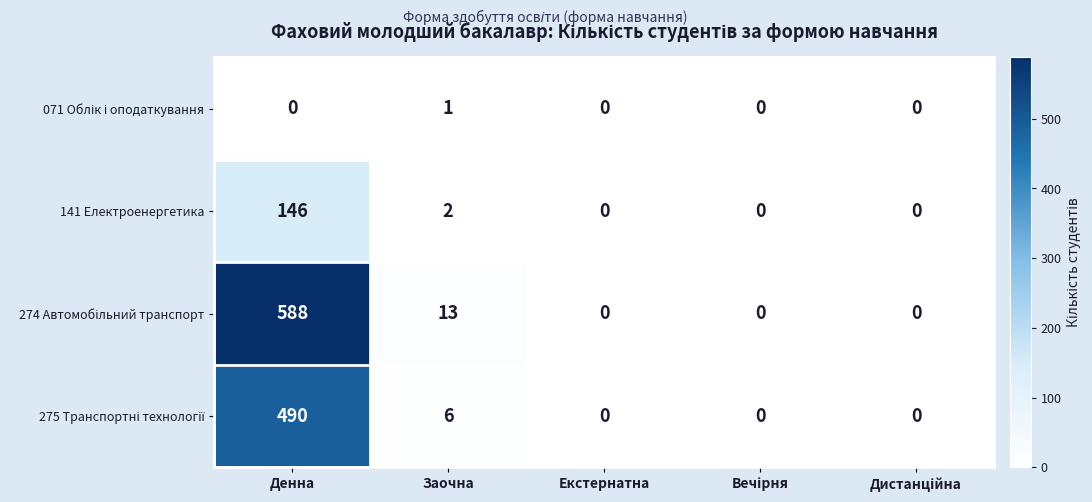

What is the greatest value displayed?

588